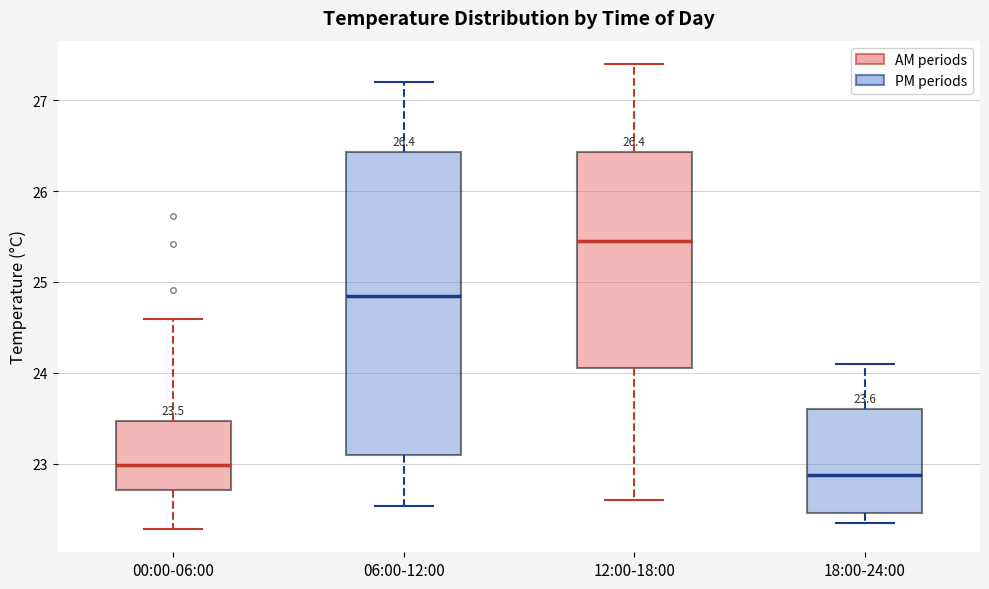

Which box's median line is the highest?

12:00-18:00